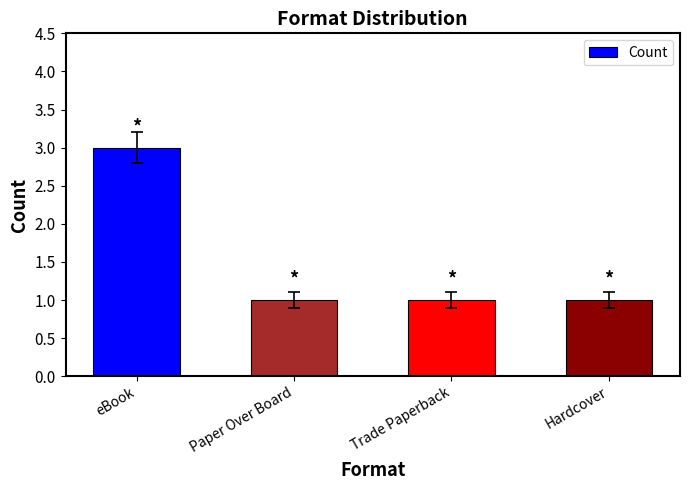

What is the average value?

2